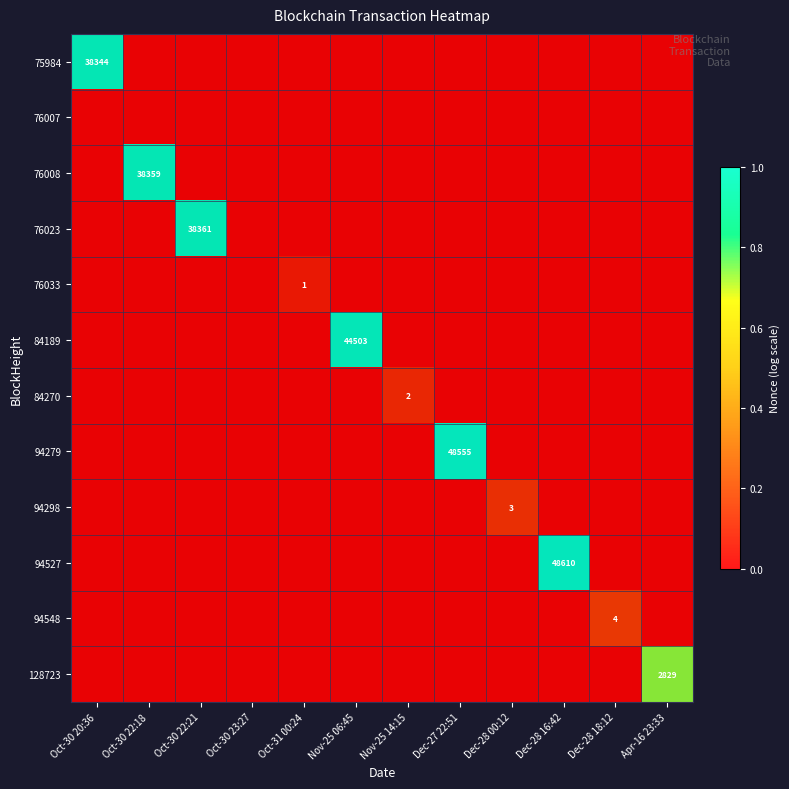

List the series in order of their peak value, highest first.

94527, 94279, 84189, 76023, 76008, 75984, 128723, 94548, 94298, 84270, 76033, 76007